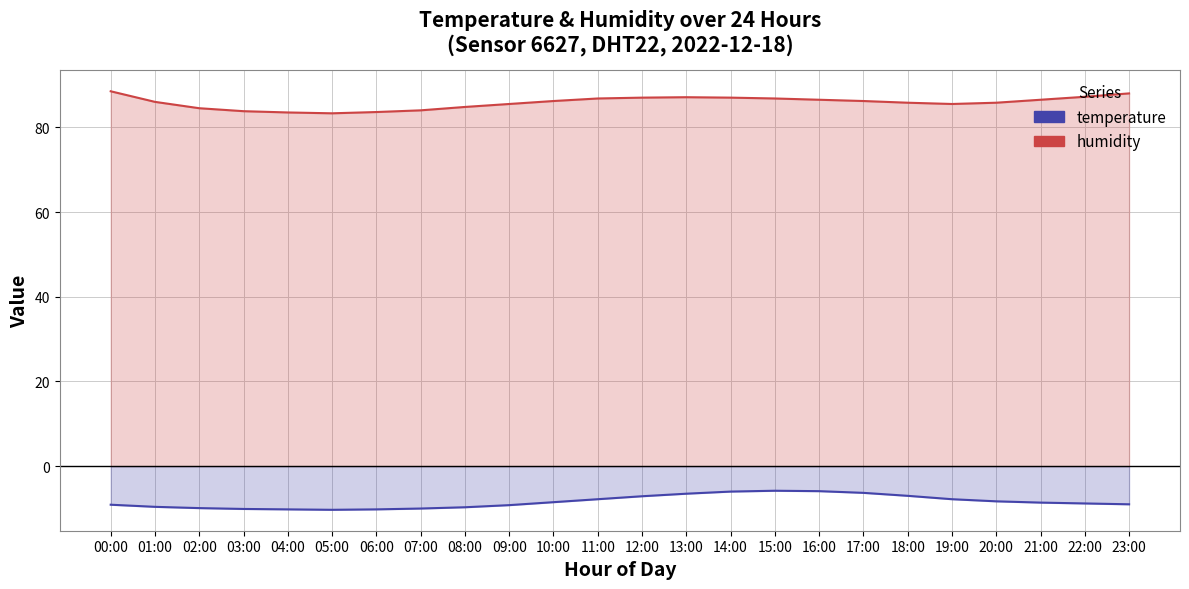

The value of humidity at 00:00 is 88.5. True or false?

True